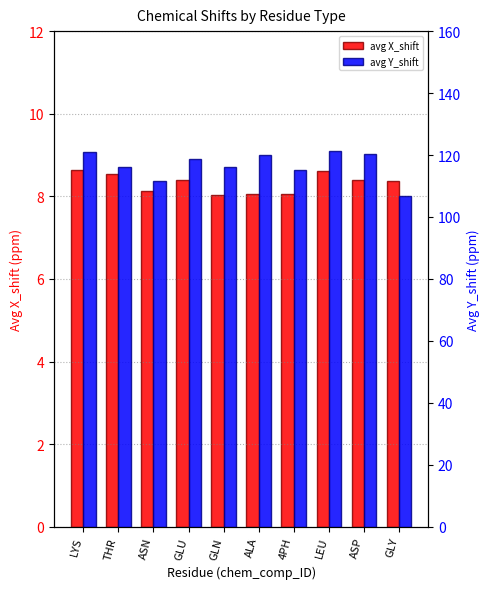

Which category has the lowest value in the avg Y_shift series?

GLY